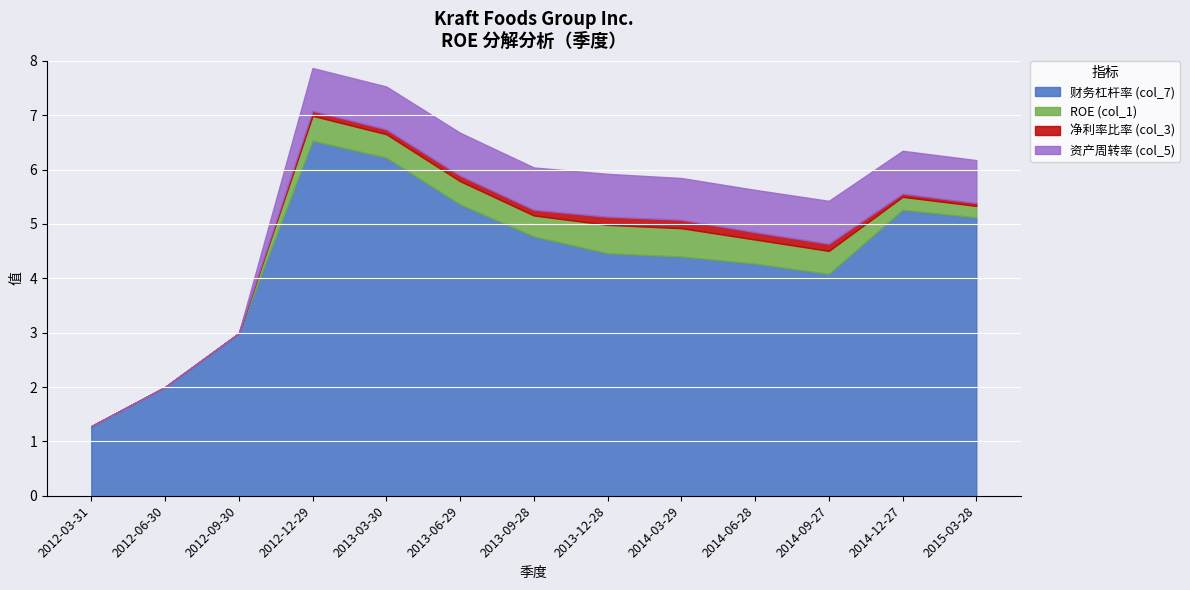

How many categories are shown in the chart?

13